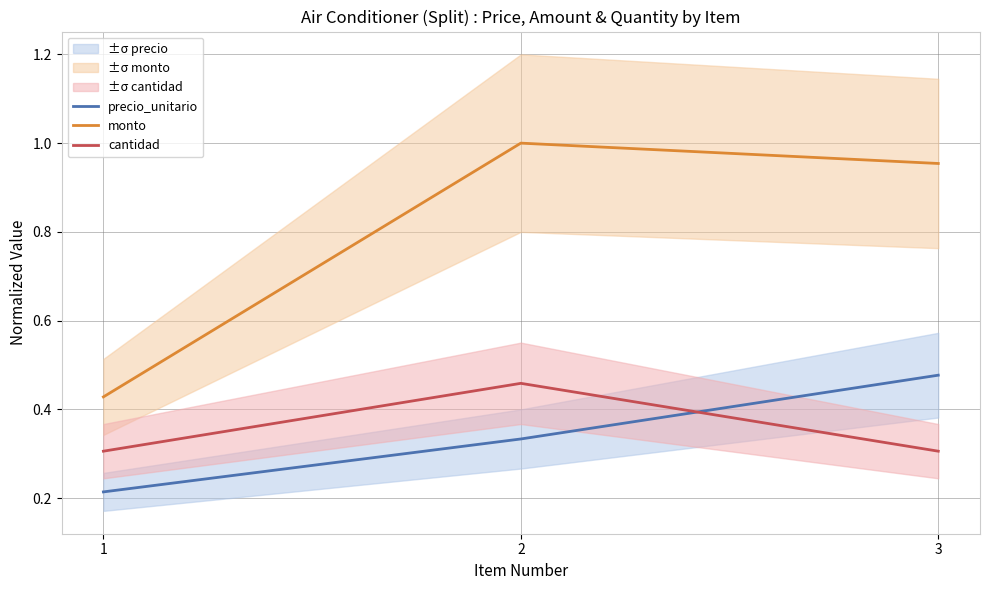

At which label does monto reach its minimum?

1